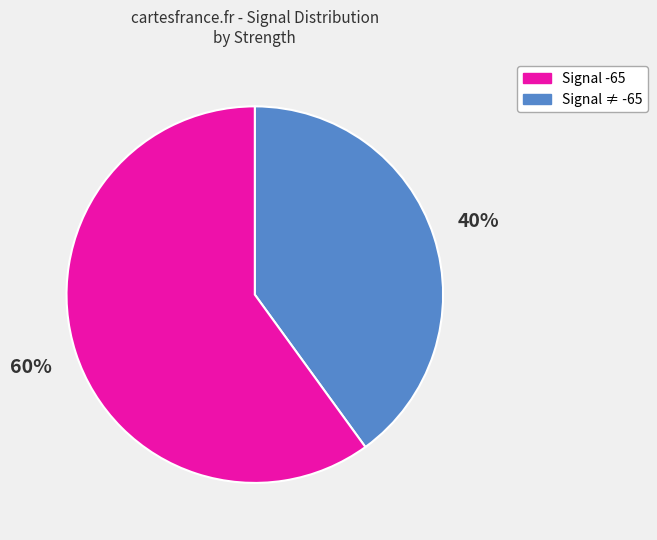

Does any single category account for the majority?

Yes